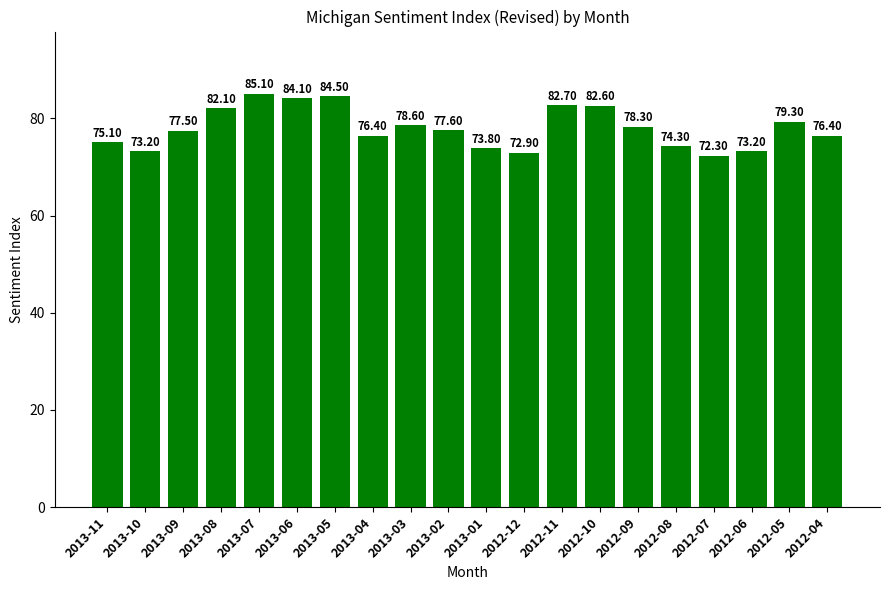

What is the difference between the values at 2012-12 and 2013-03?

5.7